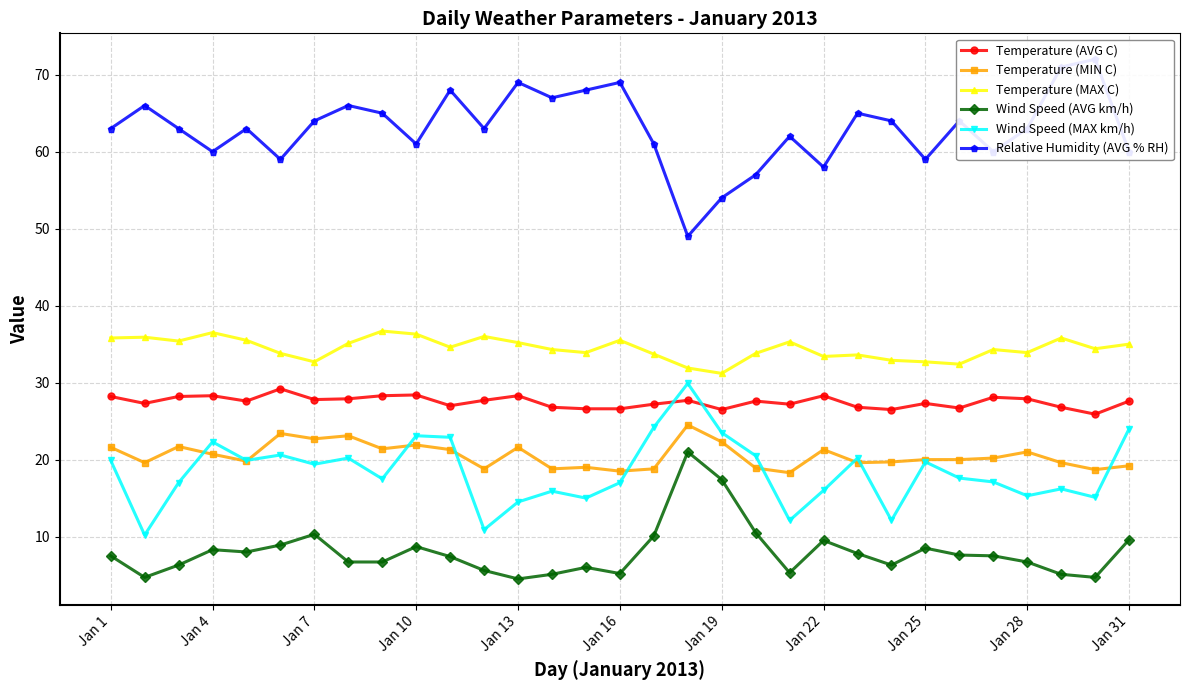

At which label does Temperature (MAX C) first exceed 34?

Jan 1